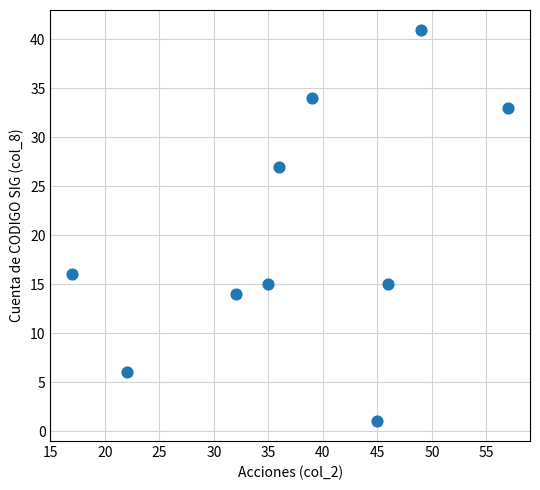

What is the range of Y values (max minus min)?

40